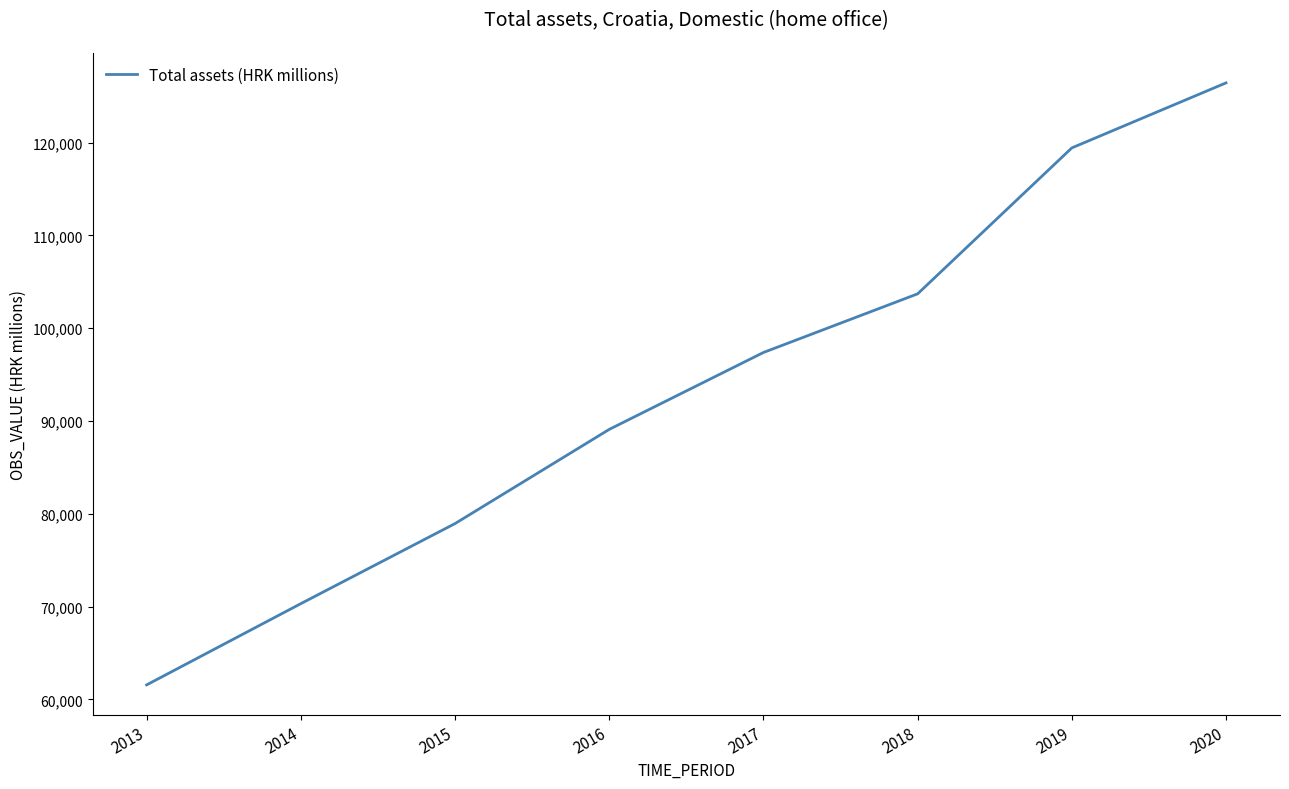

At which label is the value closest to 93996?

2017